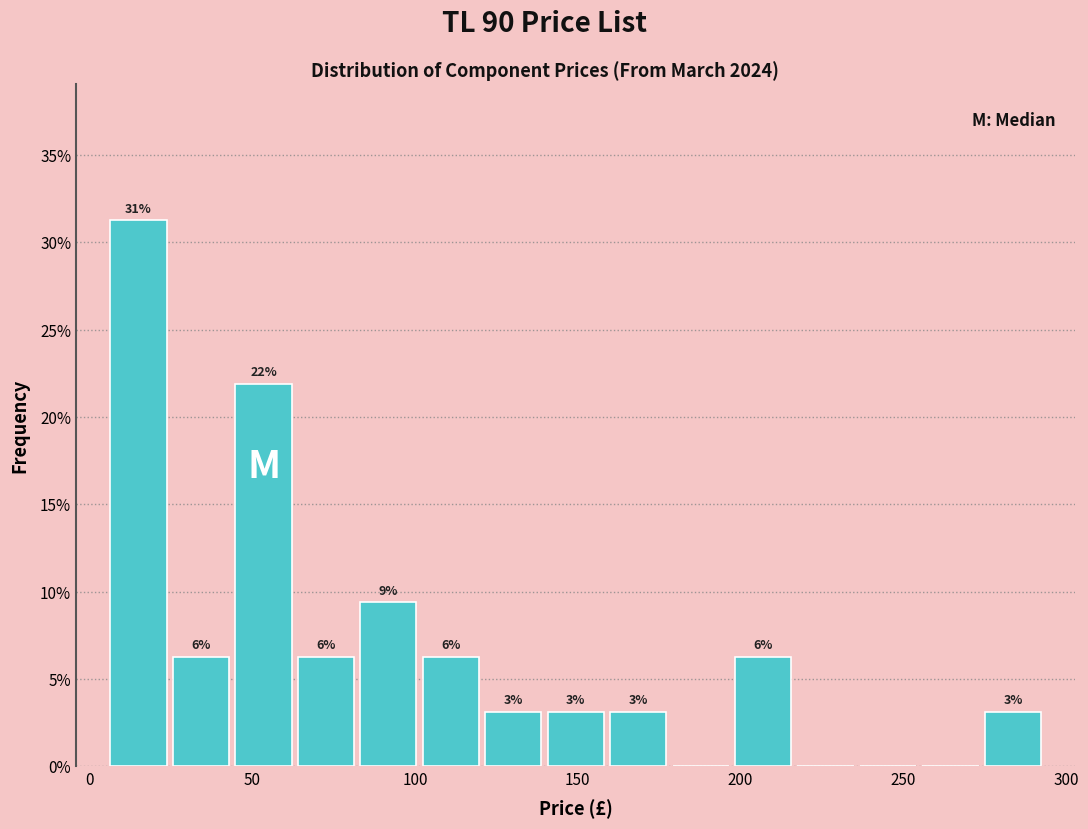

Read against the x-axis, roughly where is the centre of the tallest bar?

15